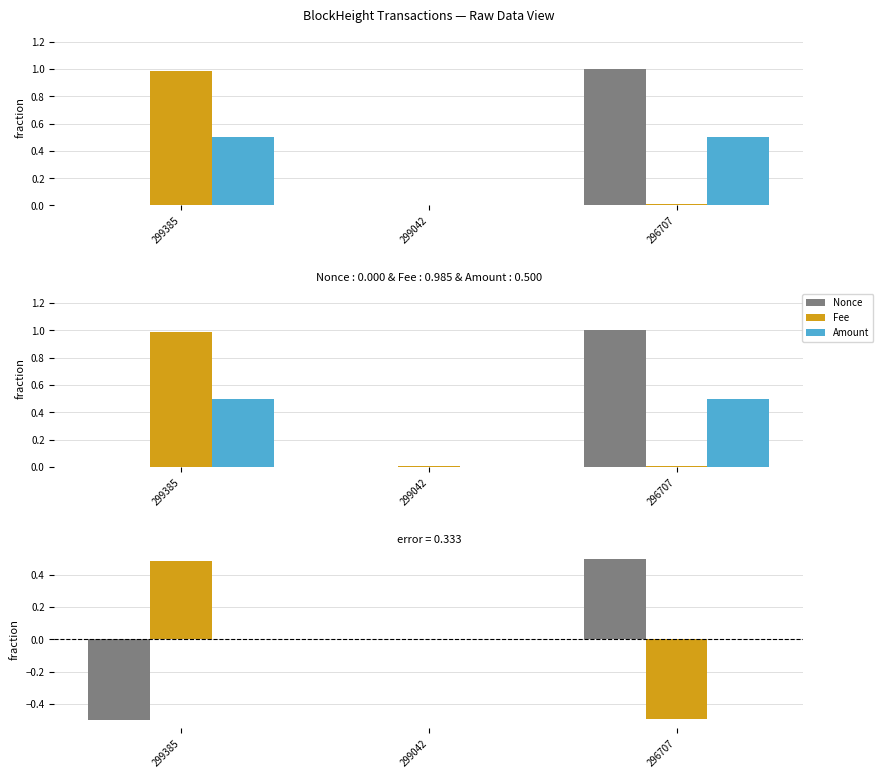

Count the number of categories in the chart.

3